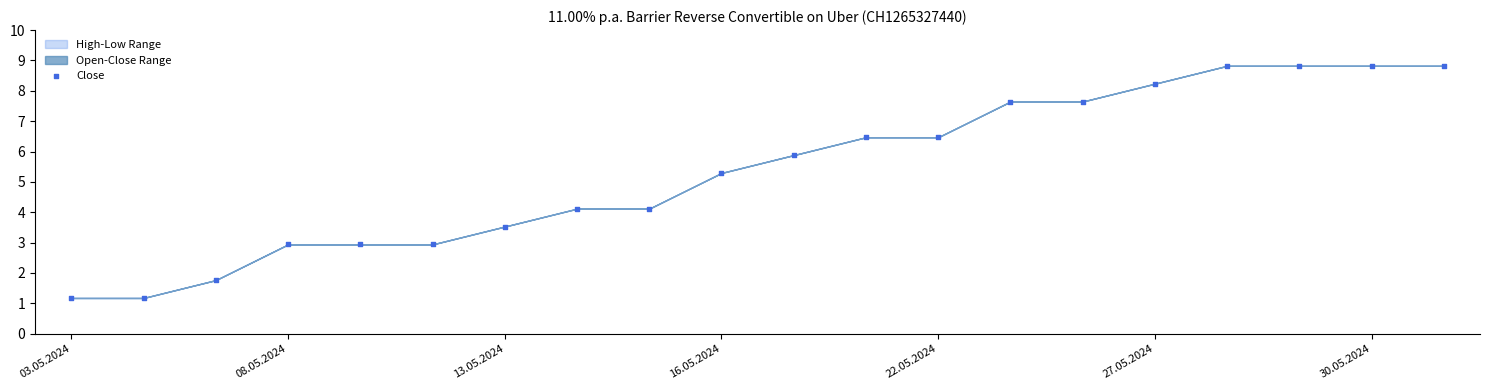

What Y value in the scatter plot is closest to 5?

5.3